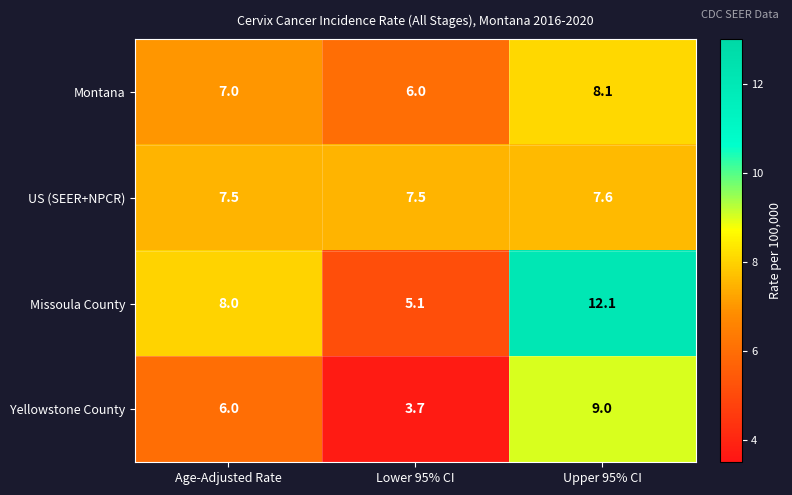

Reading right to left, extract all data points from this chart.

Montana: 8.1	6.0	7.0
US (SEER+NPCR): 7.6	7.5	7.5
Missoula County: 12.1	5.1	8.0
Yellowstone County: 9.0	3.7	6.0